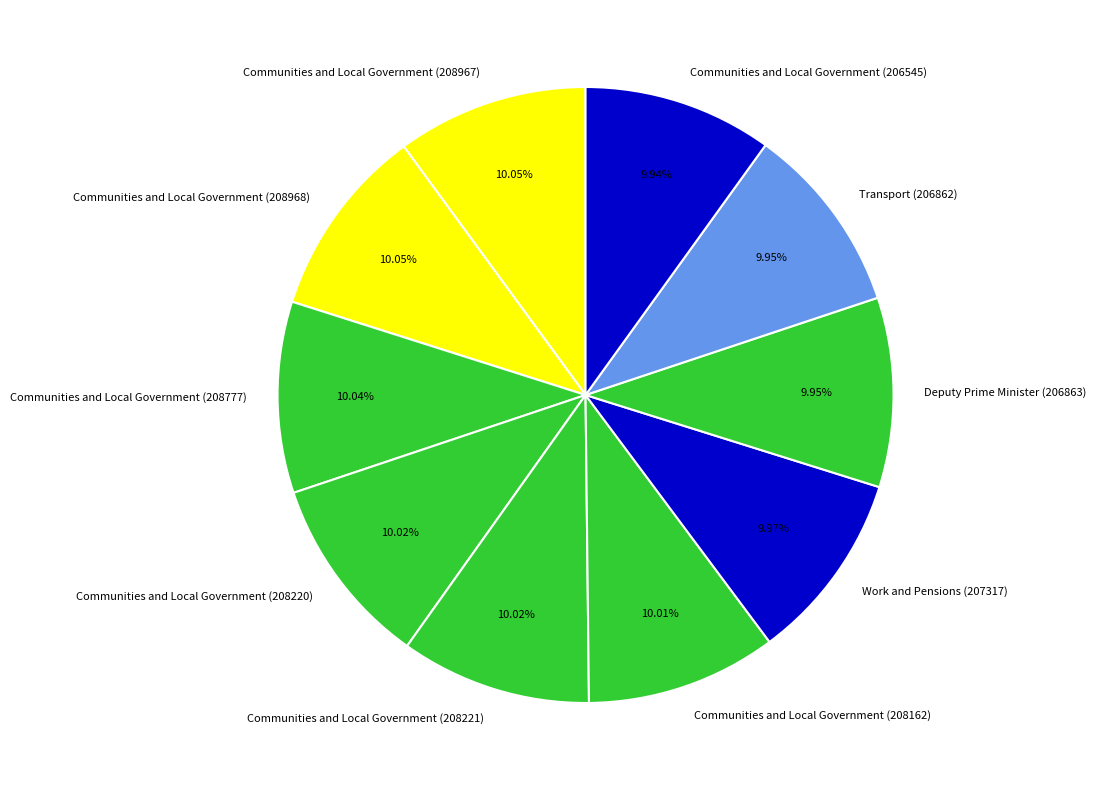

What is the ratio of the value at Communities and Local Government (208968) to the value at Communities and Local Government (208777)?

1.0